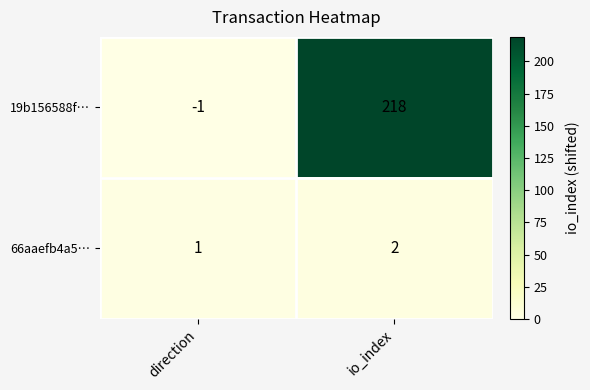

Which series has the largest range (max minus min)?

19b156588f…